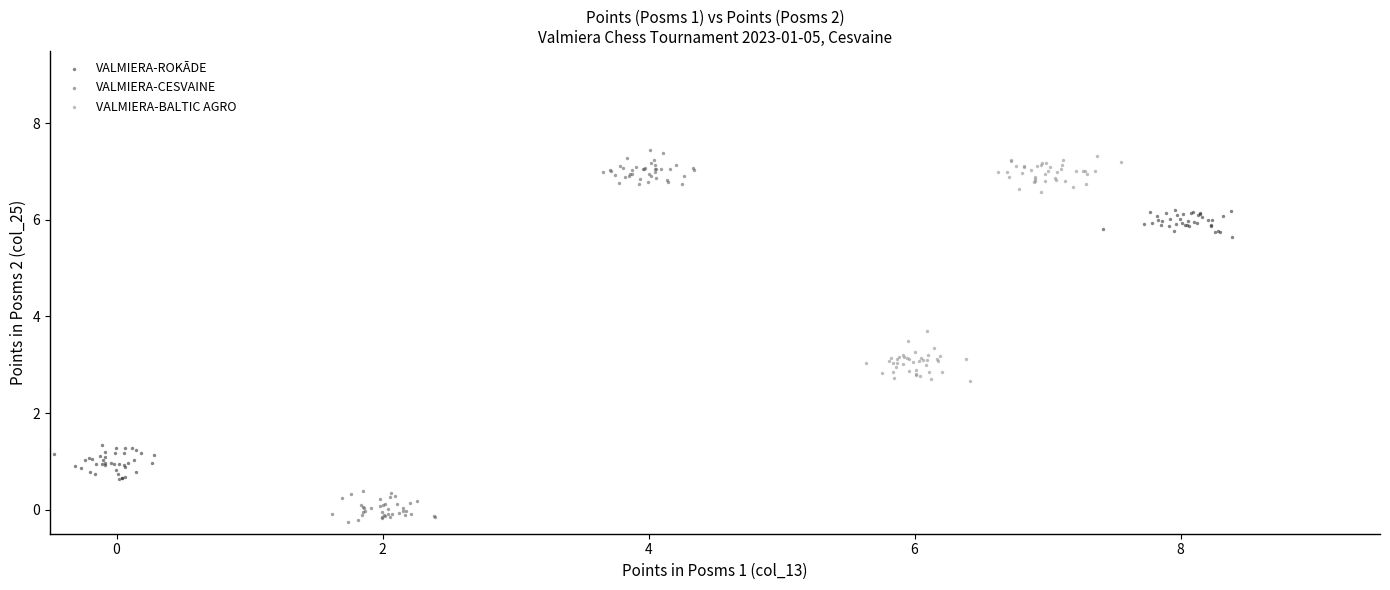

Which series reaches the maximum Y coordinate?

VALMIERA-CESVAINE